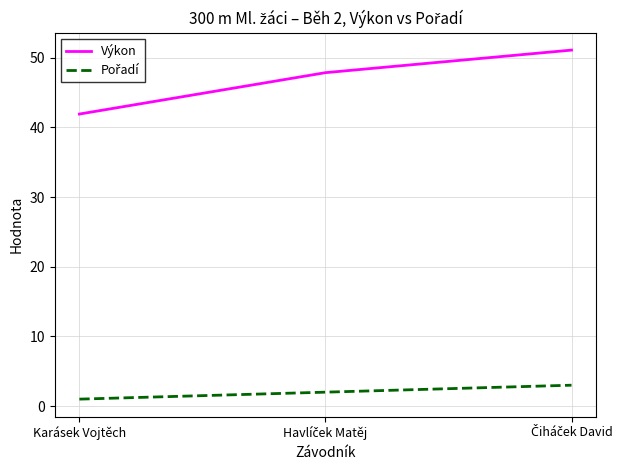

What is the lowest value of the Výkon series?

41.9